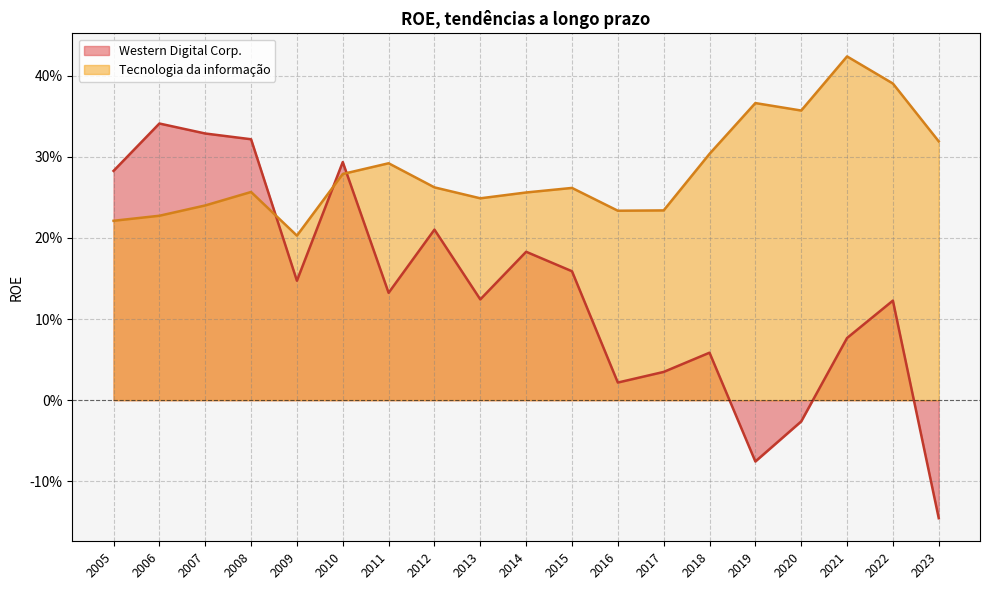

How many lines are shown in the chart?

2